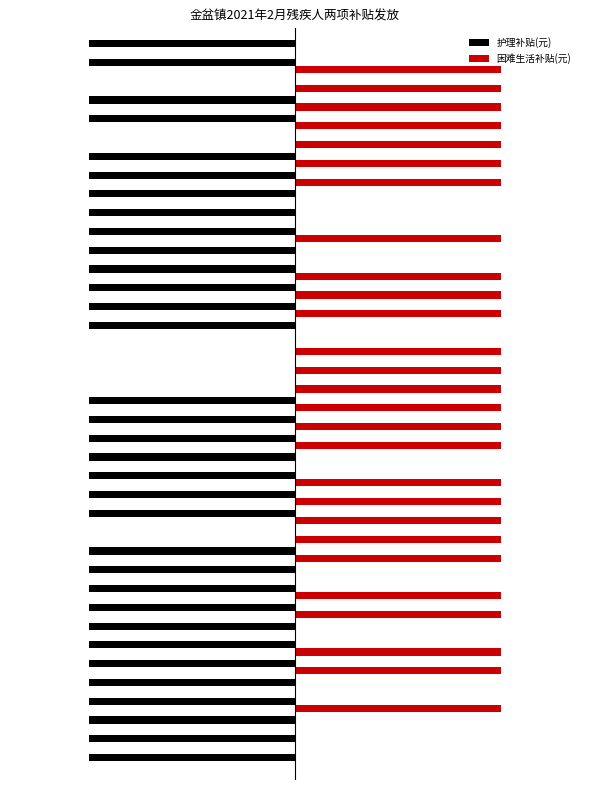

Rank the series by their maximum value, from highest to lowest.

困难生活补贴(元), 护理补贴(元)